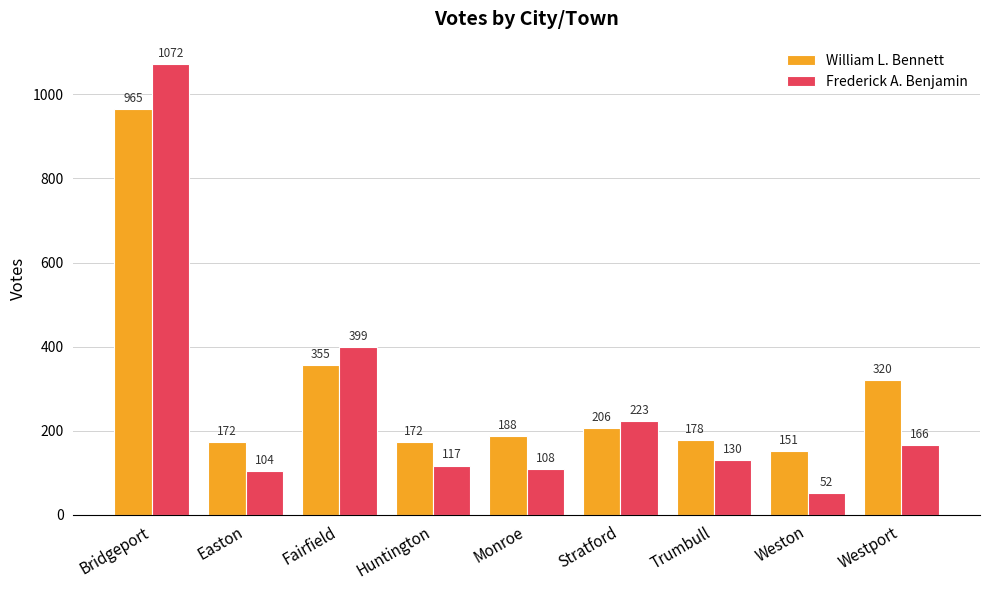

What is the spread (max minus min) of values at Easton?

68